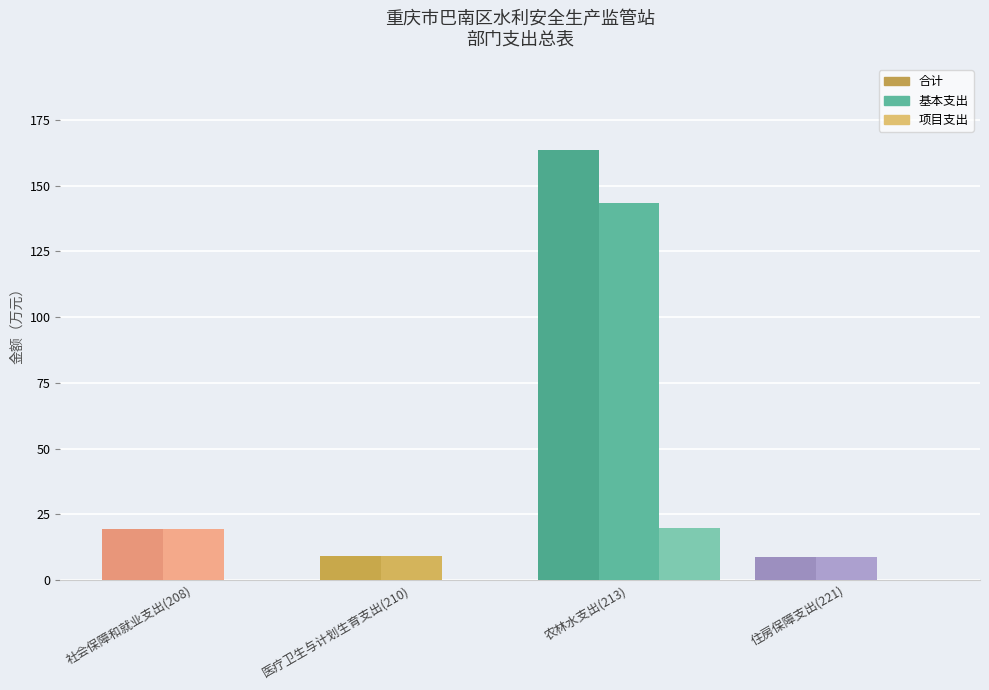

What is the spread (max minus min) of values at 农林水支出(213)?

143.4